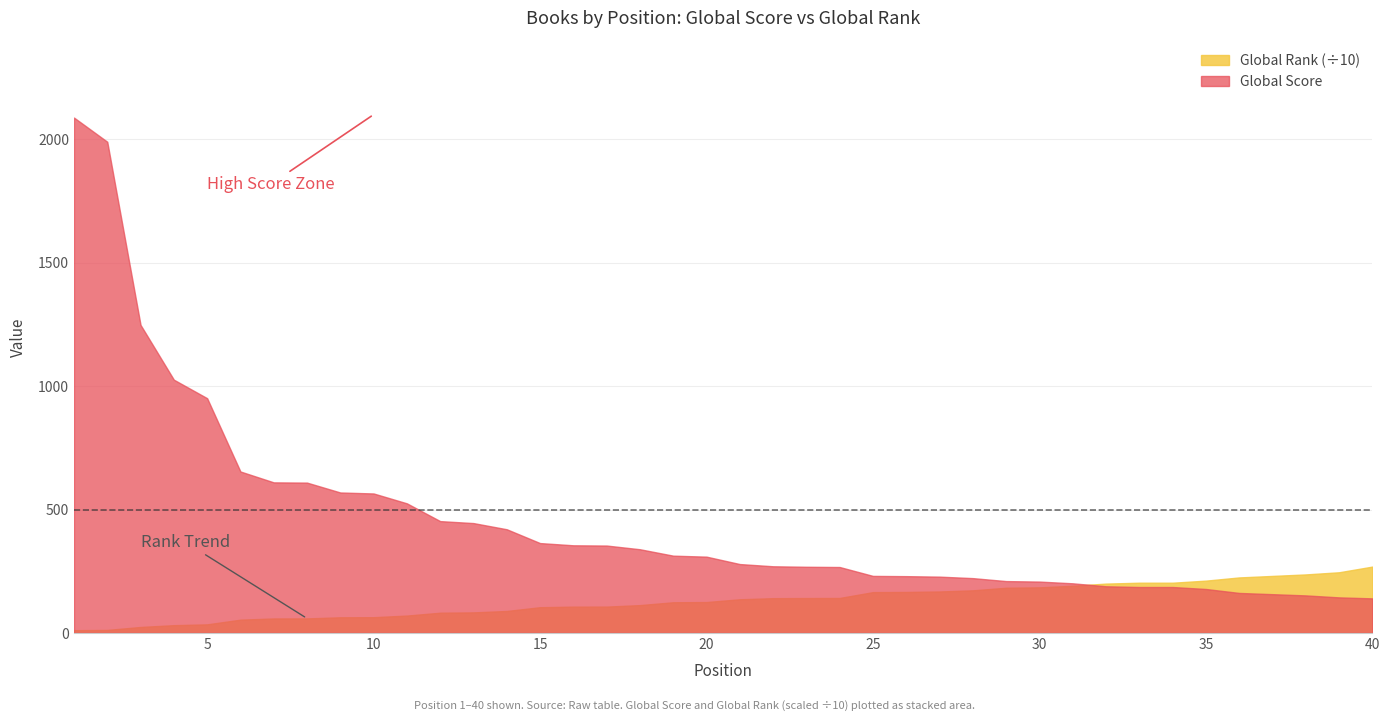

What is the difference between the Global Rank values at 3 and 2?

120